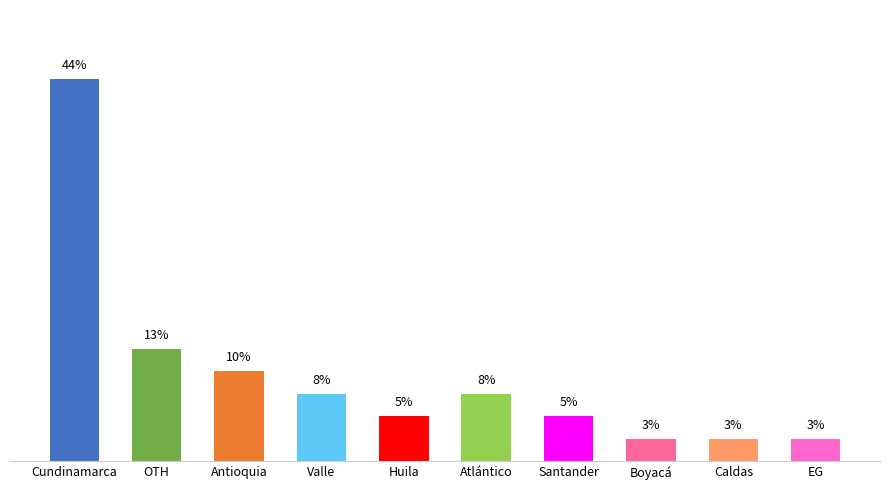

What is the label of the 2nd bar from the right?

Caldas